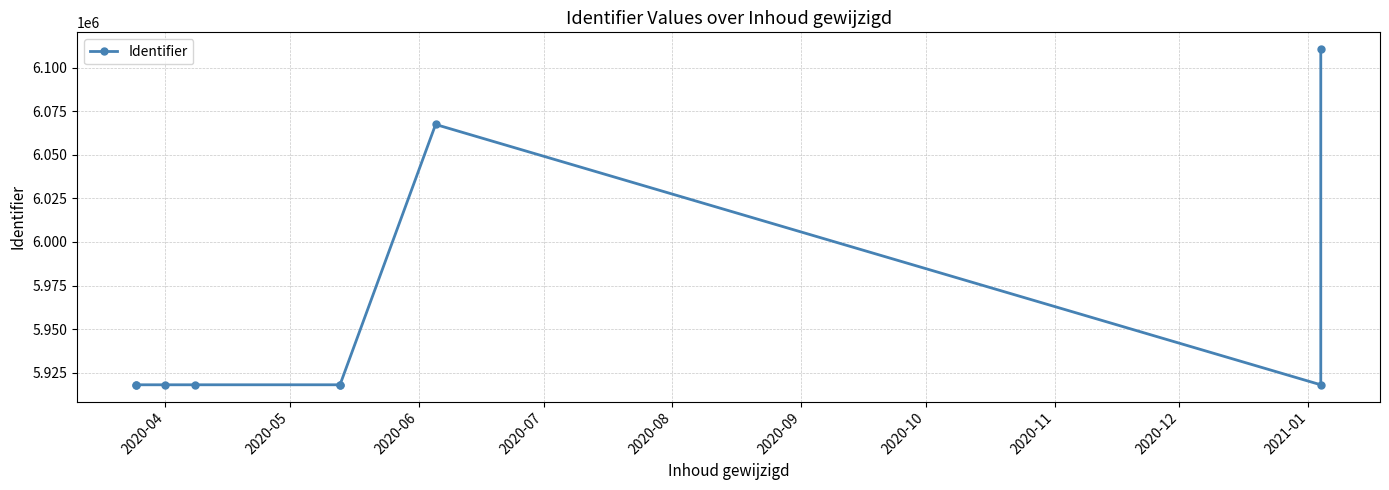

Between 2020-05 and 2020-04, which is larger?

2020-05